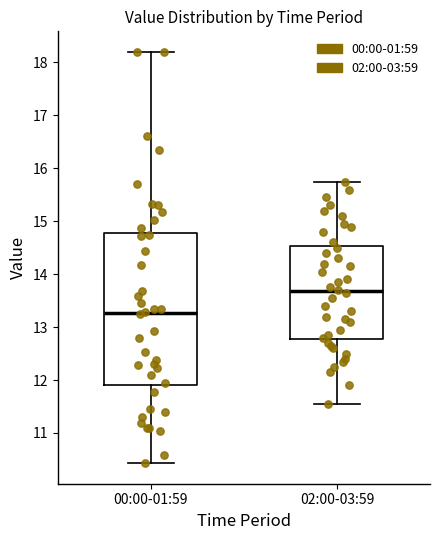

Which box is the tallest, from its lower edge to its upper edge?

00:00-01:59